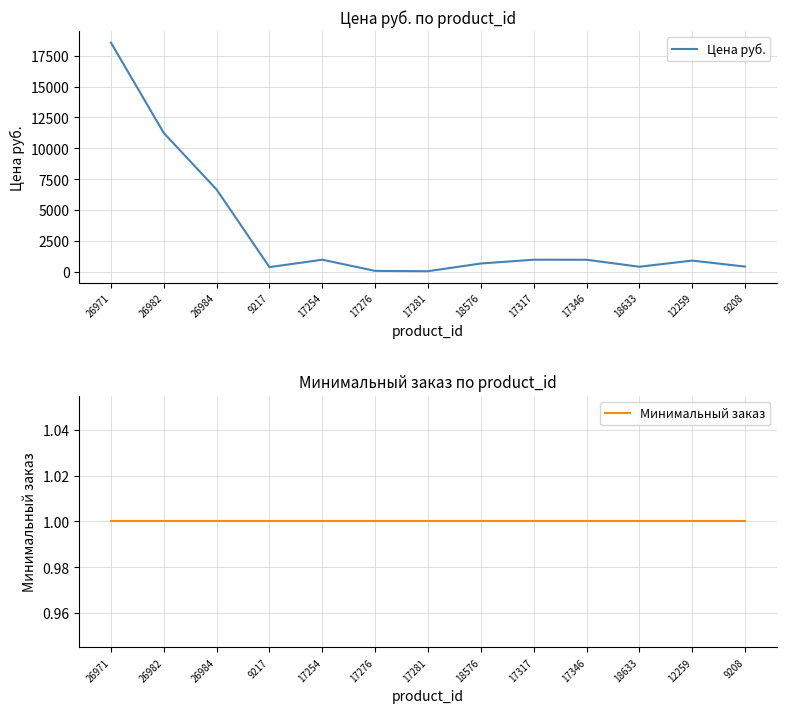

Reading left to right, transcribe all the data shown in this chart.

Цена руб.: 18550.0	11239.0	6660.0	383.0	981.0	78.0	52.0	675.0	982.0	978.0	413.0	911.5	426.0
Минимальный заказ: 1.0	1.0	1.0	1.0	1.0	1.0	1.0	1.0	1.0	1.0	1.0	1.0	1.0